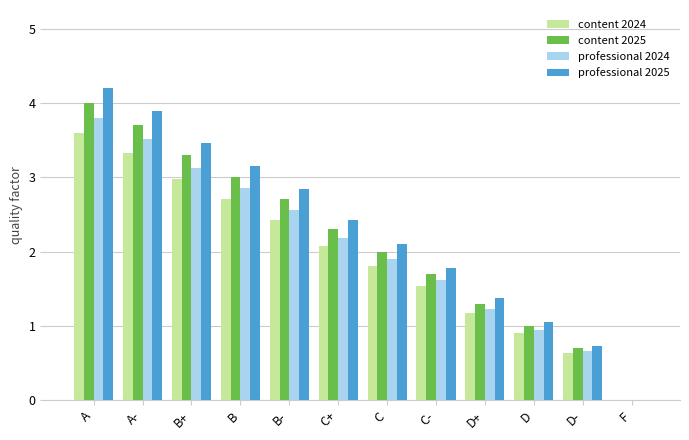

At which category is the sum across all series the highest?

A